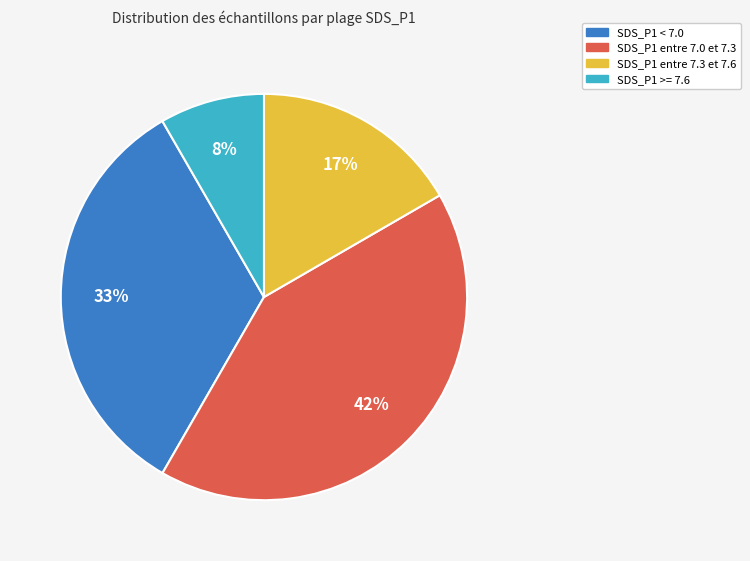

How many slices are in this pie chart?

4